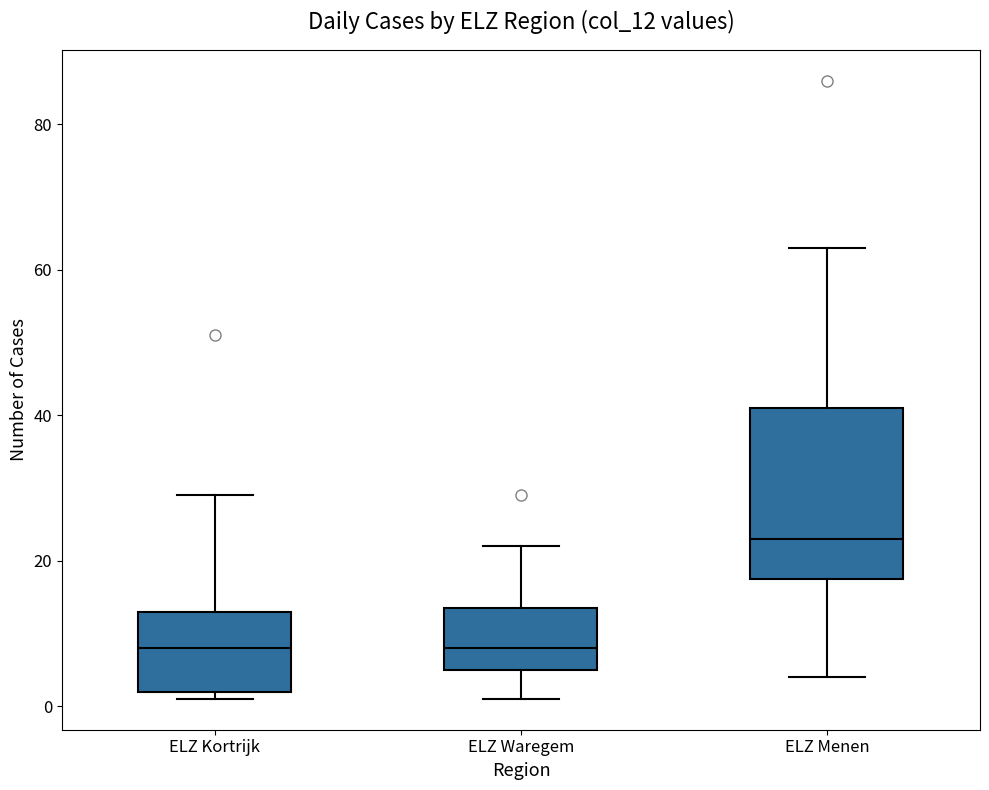

Reading left to right, transcribe this box plot: for each box, give where its median line is, the range the box spans, and where its two whiskers end, as read against the y-axis. The values are not printed on the chart, so give them approximately, as read against the axis.

ELZ Kortrijk: median 8, box 2 to 14, whiskers 2 (just below the box's lower edge) to 30
ELZ Waregem: median 8, box 6 to 14, whiskers 2 to 22
ELZ Menen: median 24, box 18 to 42, whiskers 4 to 64